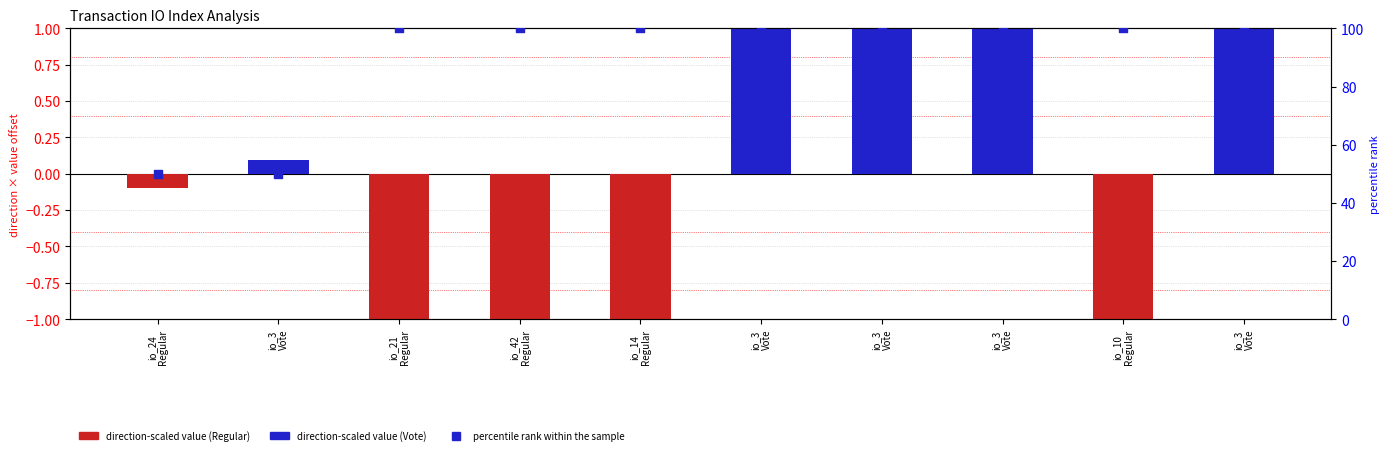

Which has a higher value, io_3
Vote or io_3
Vote?

io_3
Vote